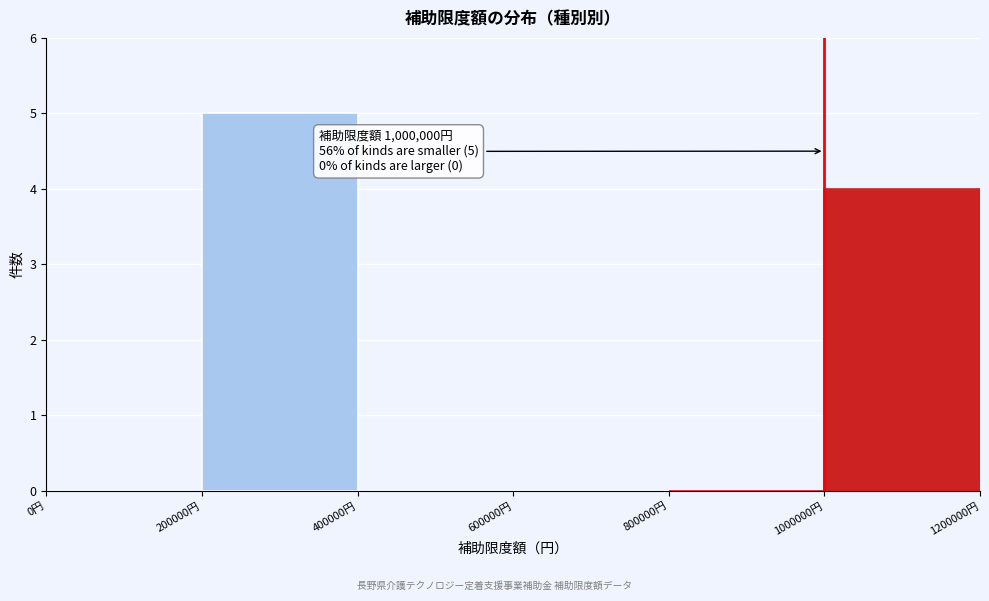

Over which range of the x-axis is the bar tallest?

200000 to 400000